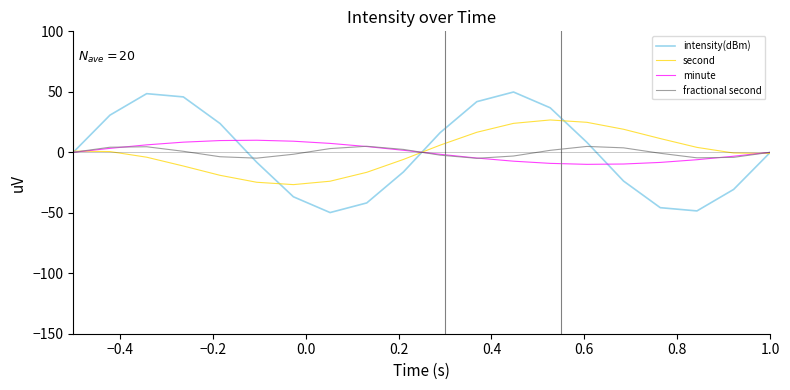

Which series has the widest spread of values?

intensity(dBm)